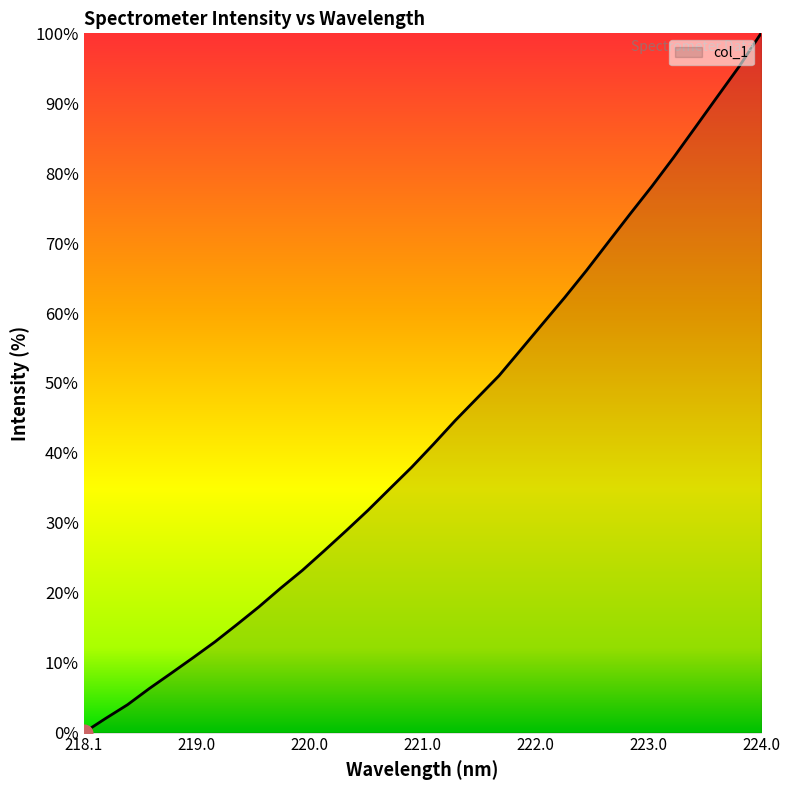

What is the difference between the maximum and minimum values?

100.0